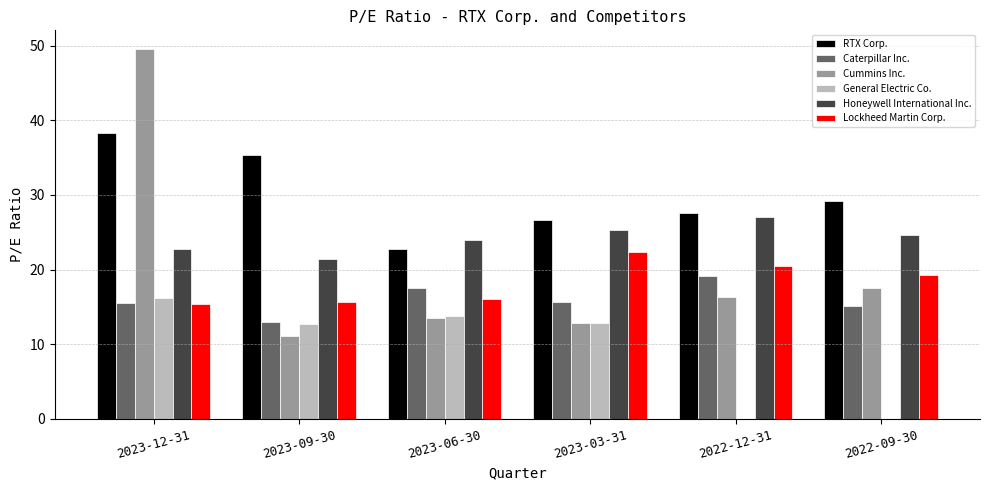

At which label is Cummins Inc. closest to 30?

2022-09-30